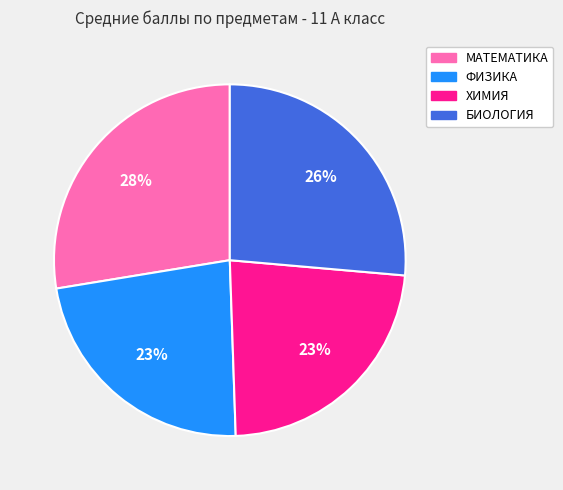

To the nearest percent, what percentage of the pie is ФИЗИКА?

23%